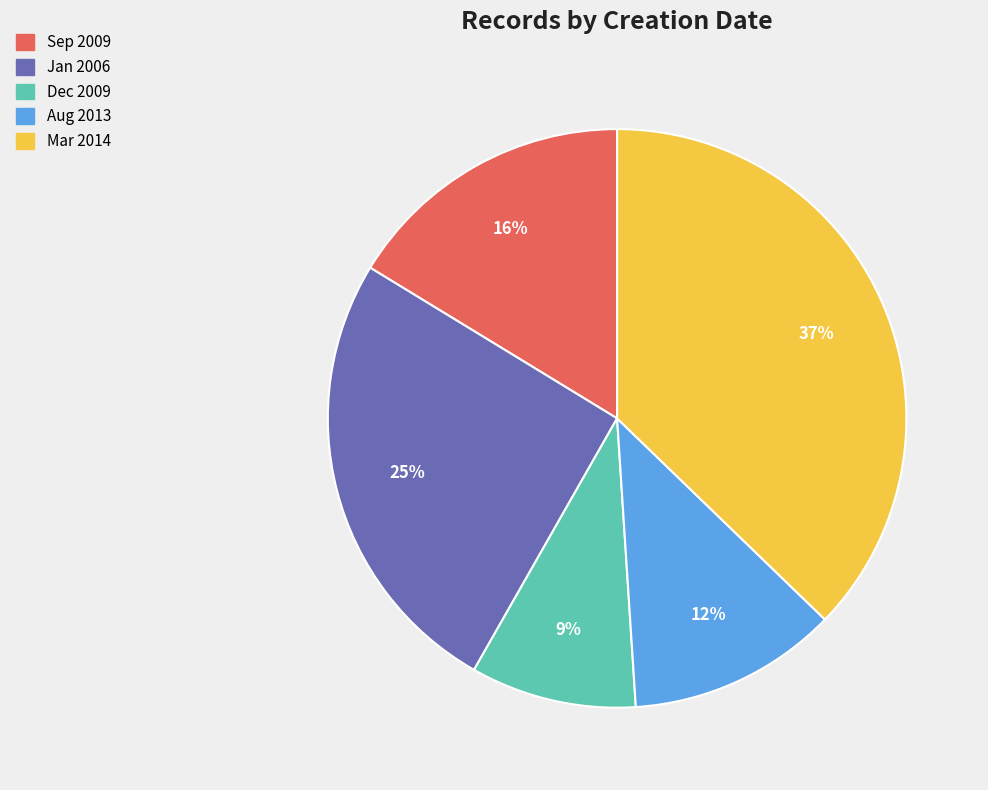

How many segments does this pie chart have?

5